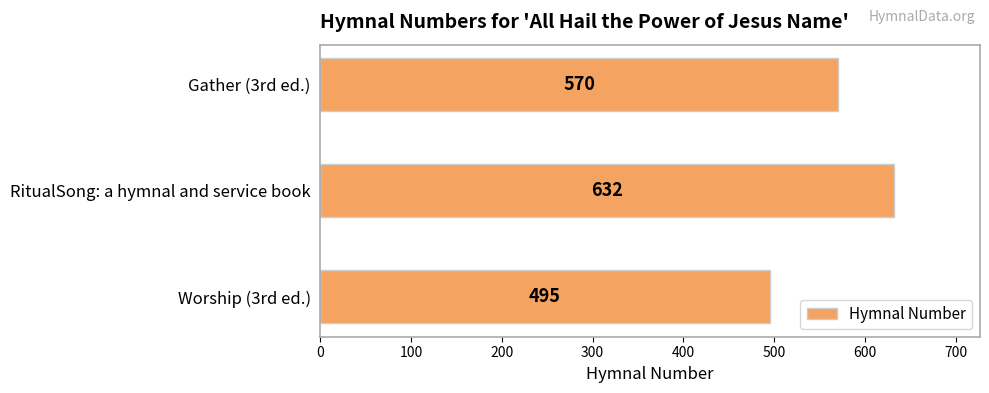

How many distinct data groups are displayed?

1